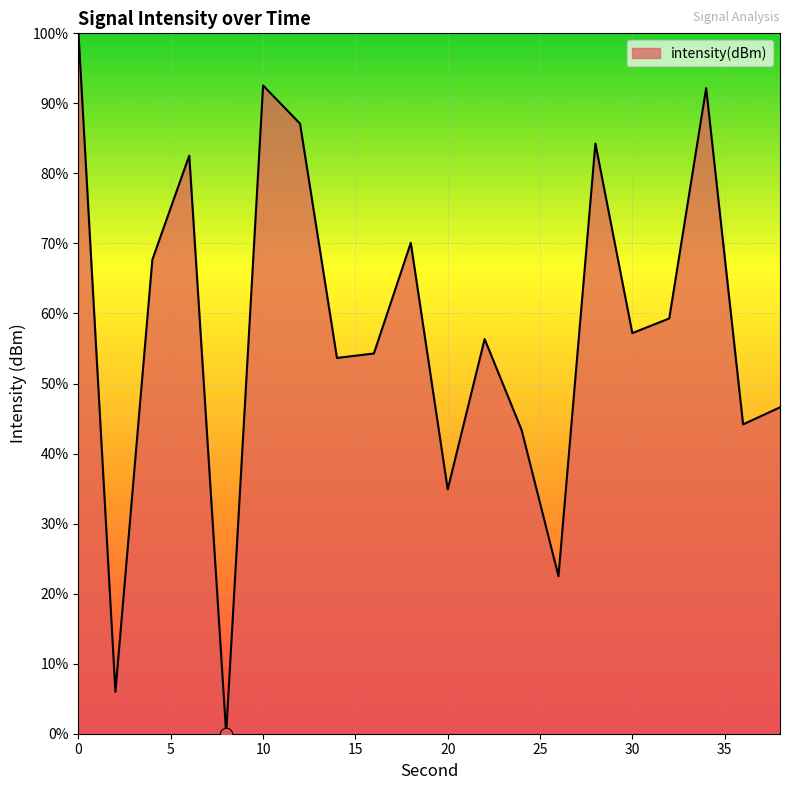

What is the greatest value displayed?

100.0